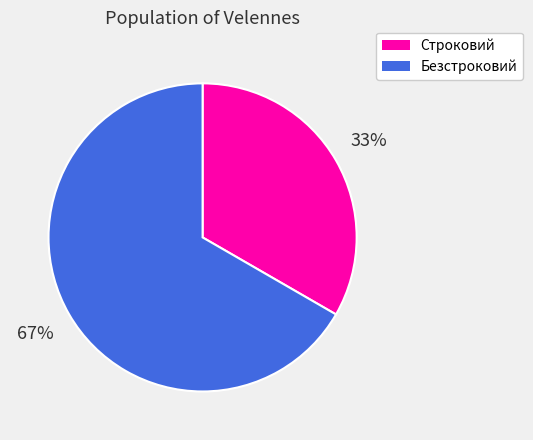

To the nearest percent, what is the combined percentage of Строковий and Безстроковий?

100%